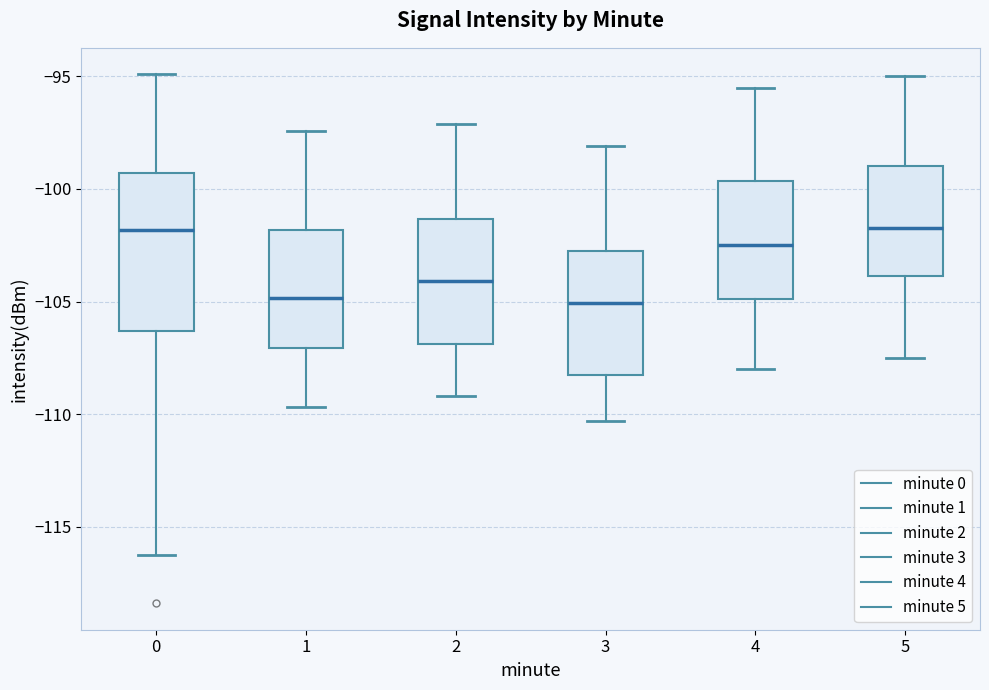

Where does the lower whisker of the box at x = 5 end on the y-axis? The values are not printed on the chart, so give them approximately, as read against the axis.

-107.5